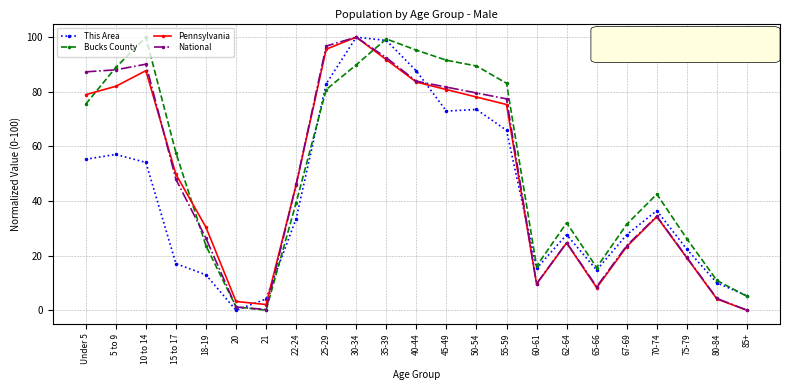

How many data points in Bucks County are less than 42?

11